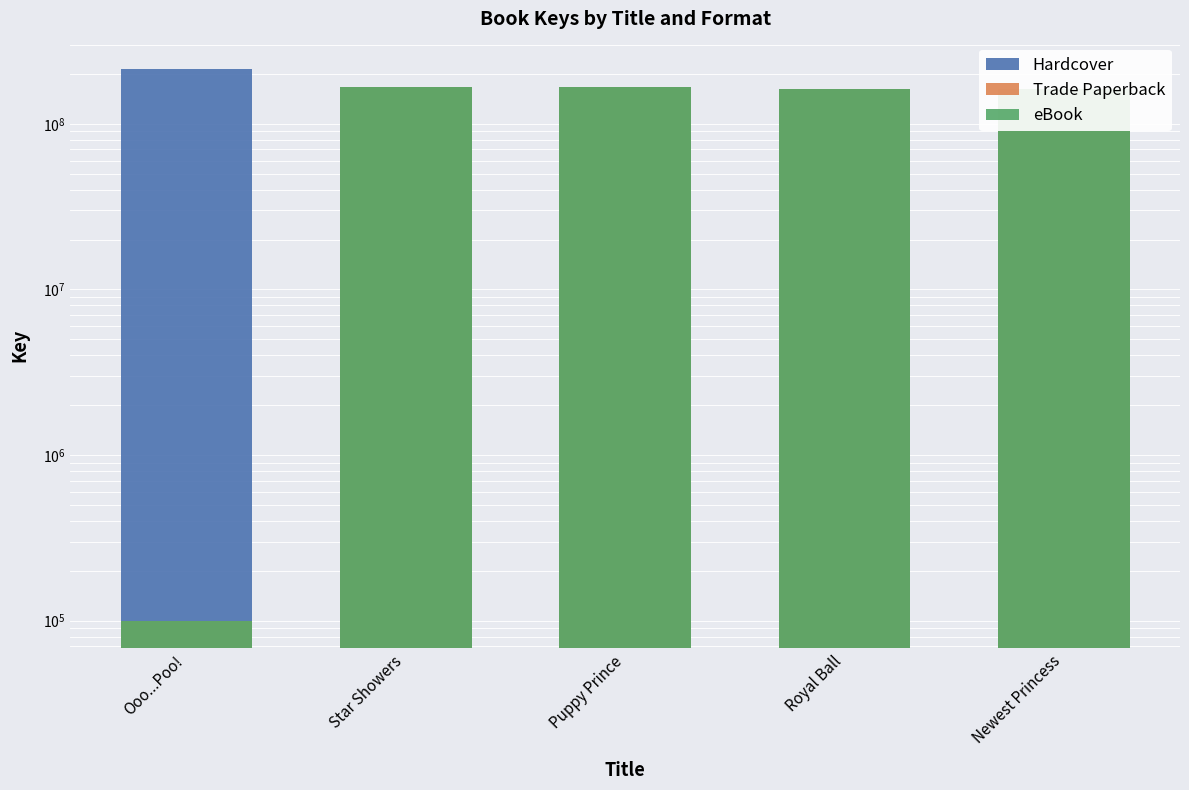

Which series changed the most between Royal Ball and Newest Princess?

Hardcover